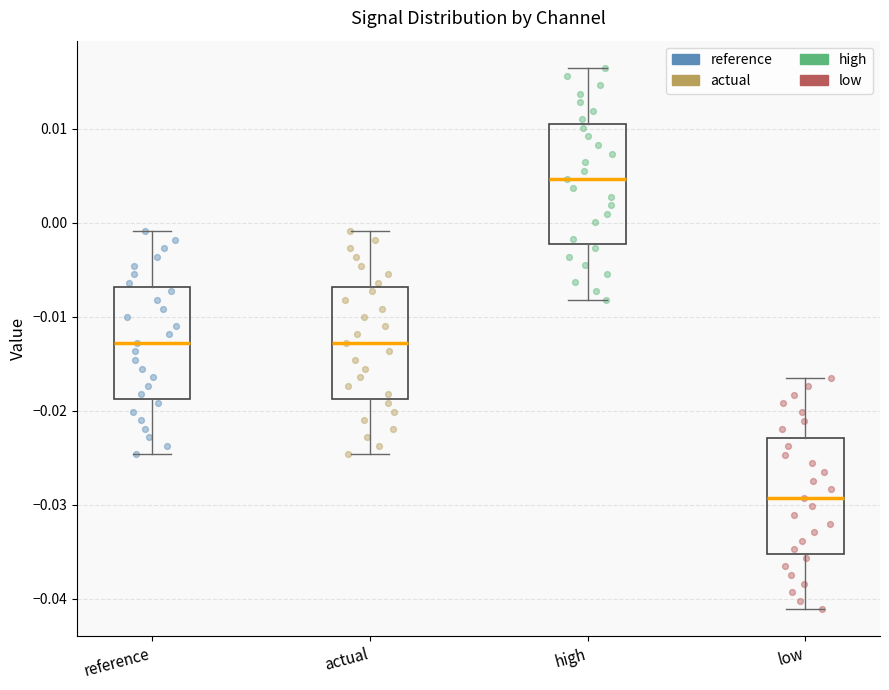

Which box's median line is the lowest?

low